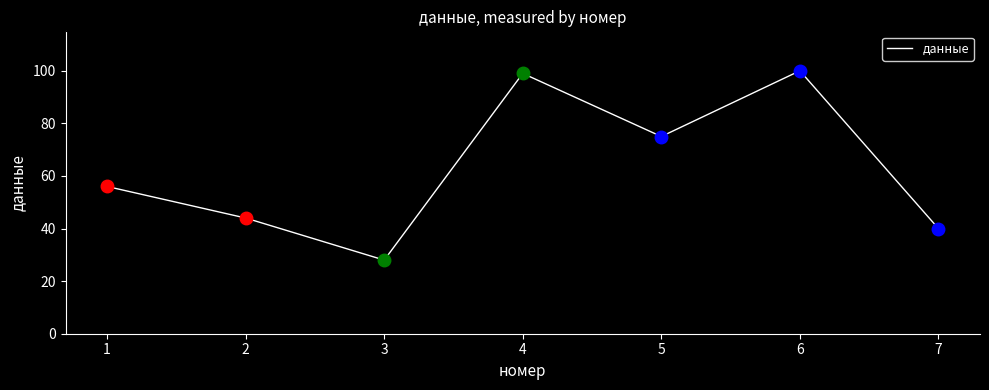

True or false: the data shows 15 at 6.

False